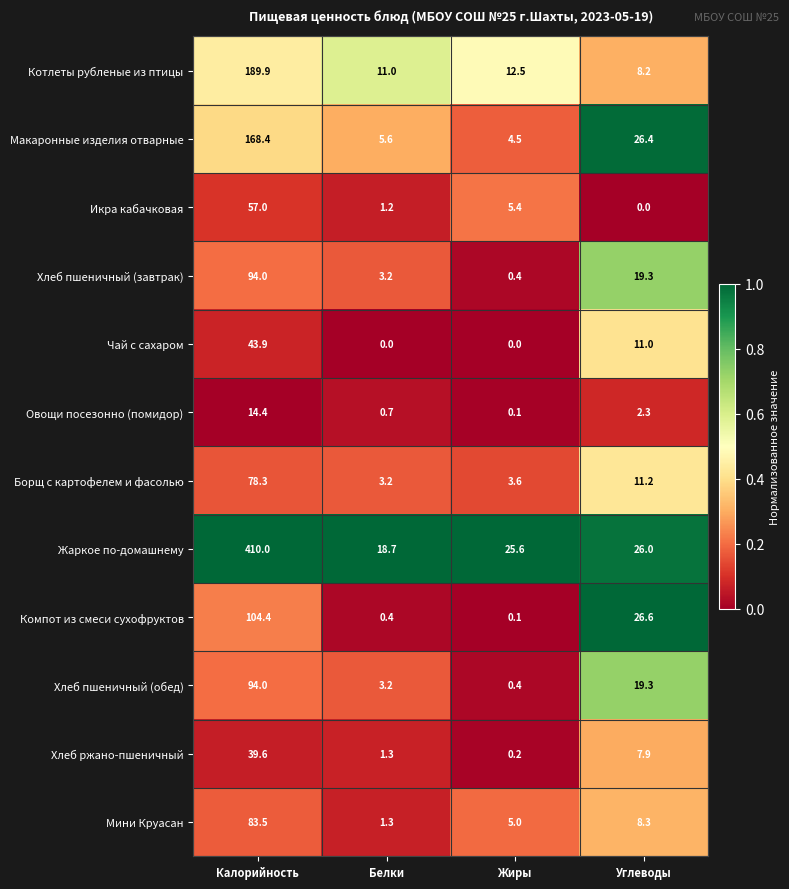

The Чай с сахаром series shows 4.8 at Углеводы. True or false?

False